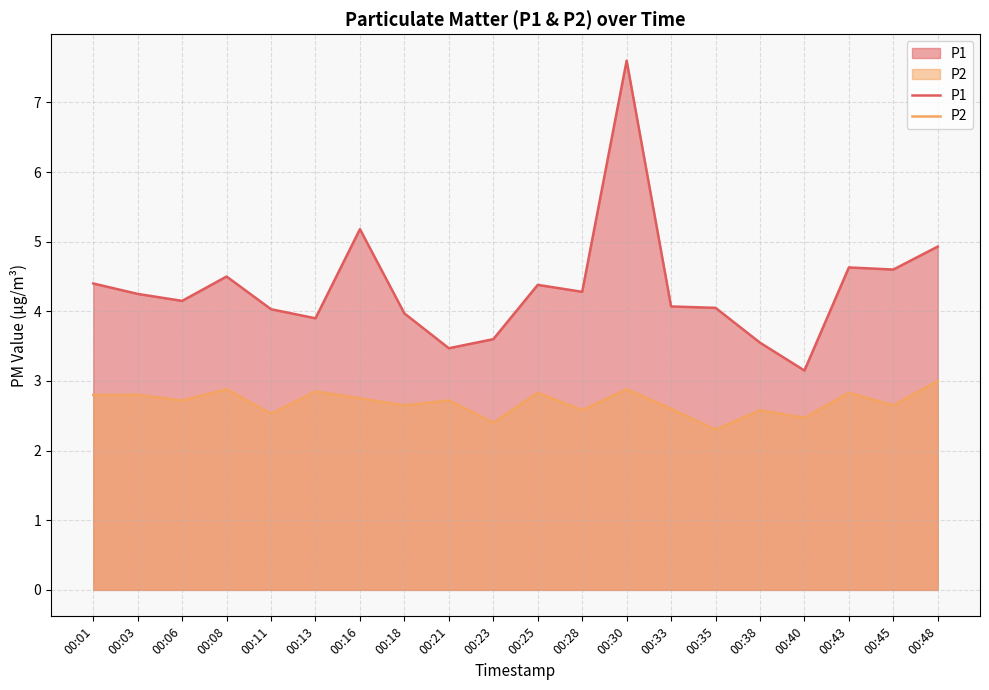

In P1, how many points are higher than both neighbors (excluding endpoints)?

5